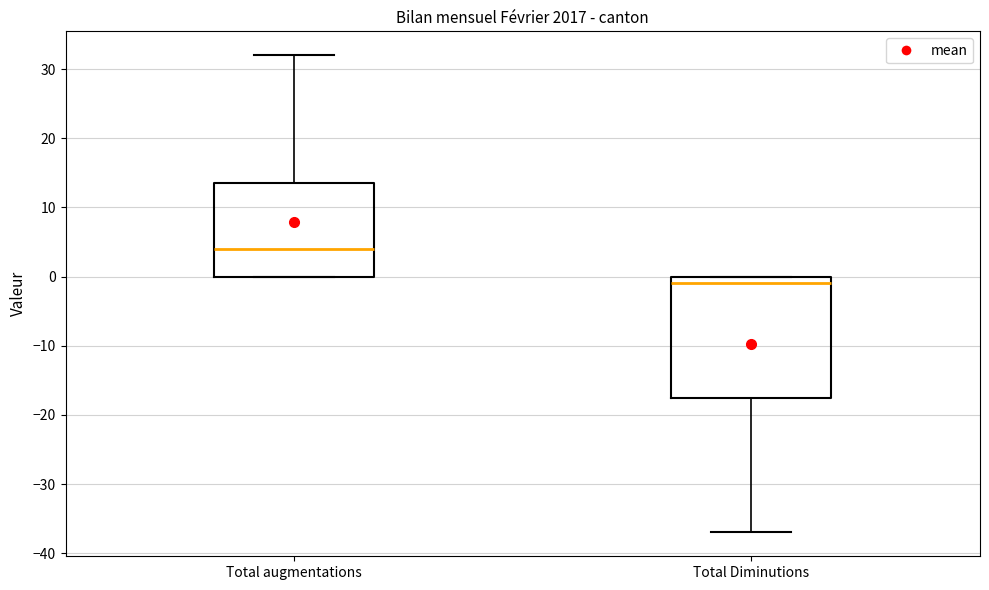

Reading left to right, read every box against the y-axis: the position of its median line, the range the box covers, and the ends of its whiskers. The values are not printed on the chart, so give them approximately, as read against the axis.

Total augmentations: median 4, box 0 to 14, whiskers 0 to 32
Total Diminutions: median -1, box -17 to 0, whiskers -37 to 0